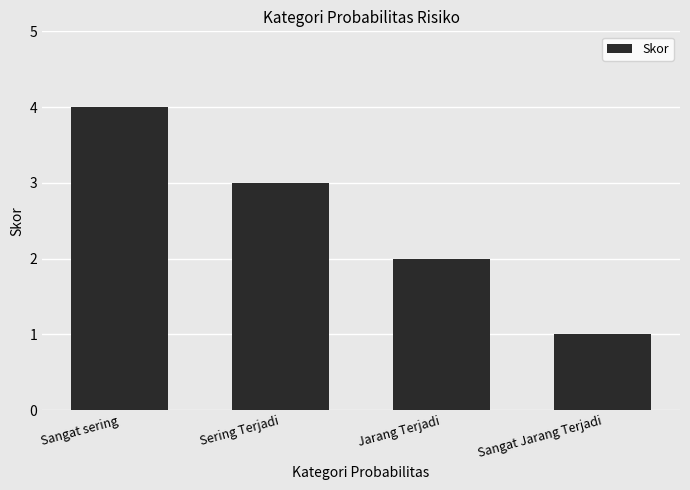

Does the chart contain any negative values?

No